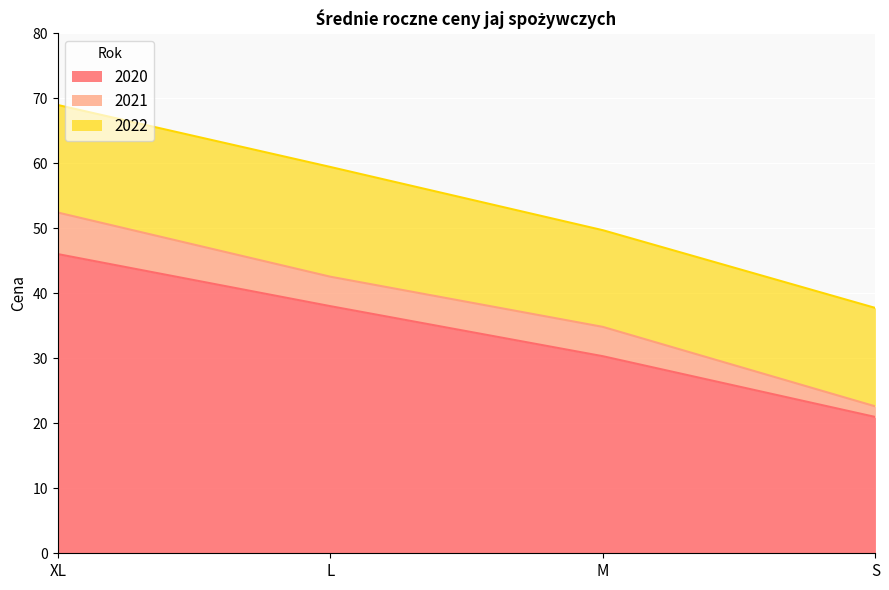

The 2022 series shows 67.7 at S. True or false?

False